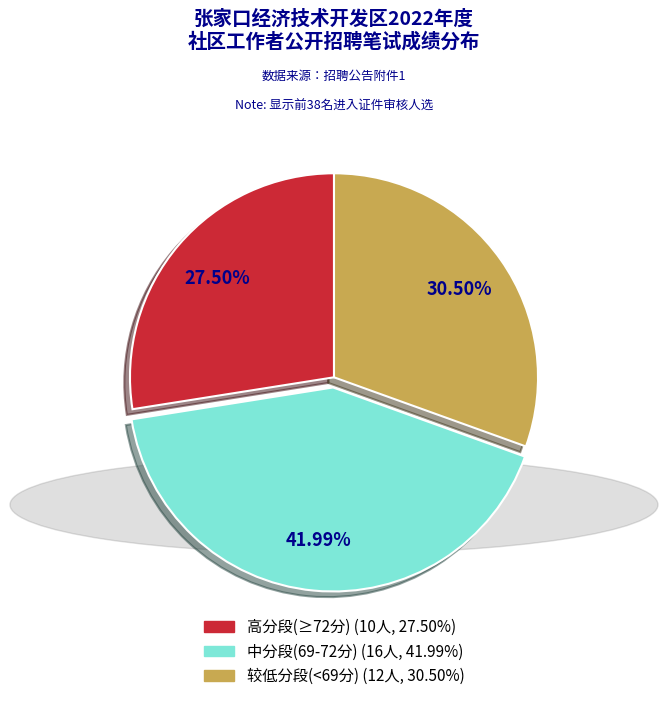

Is there a majority slice in this chart?

No